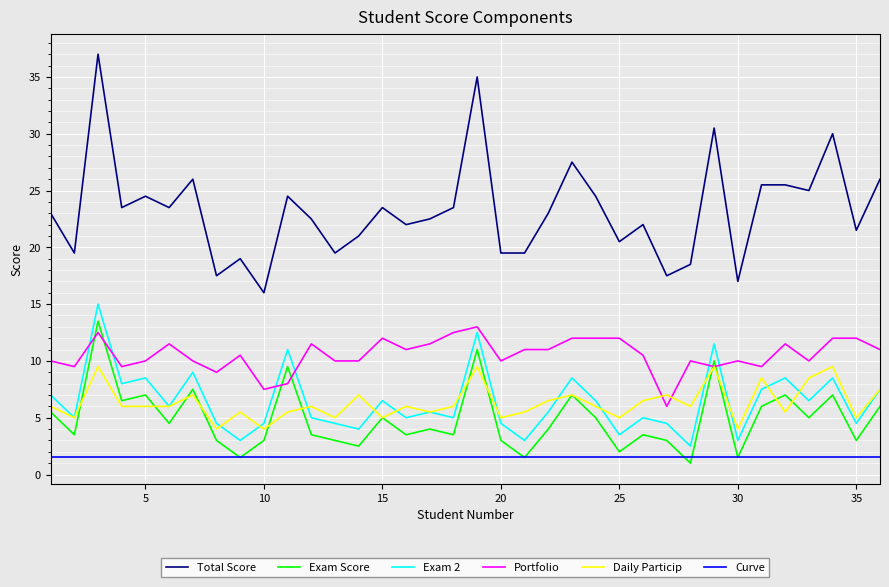

Which series has the largest total across all categories?

Total Score